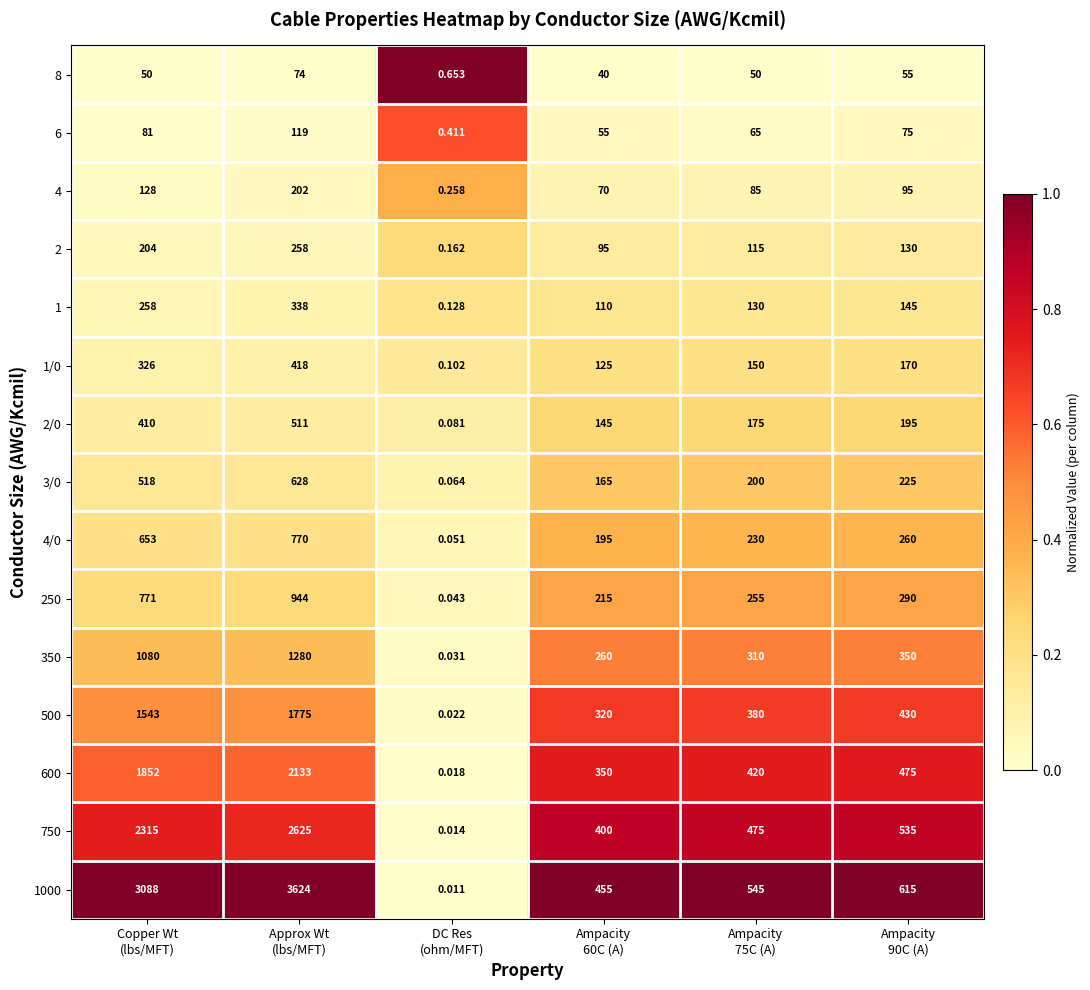

Which category has the lowest value across all series?

DC Res
(ohm/MFT)